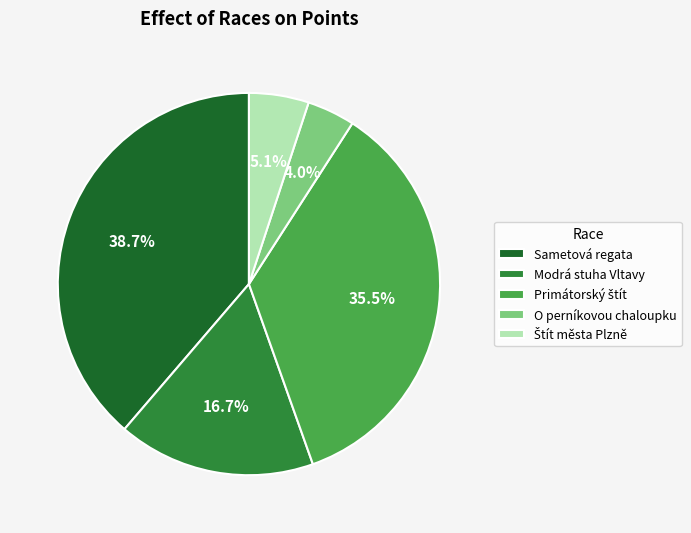

Combined, do O perníkovou chaloupku and Sametová regata account for over 50%?

No